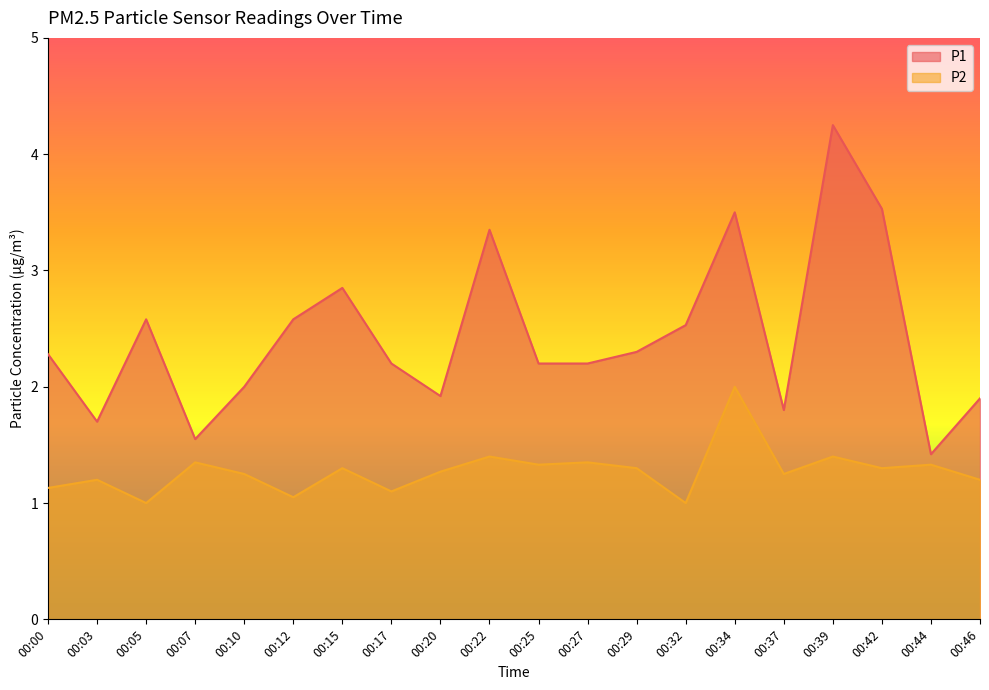

What is the sum of all P2 values?

25.5